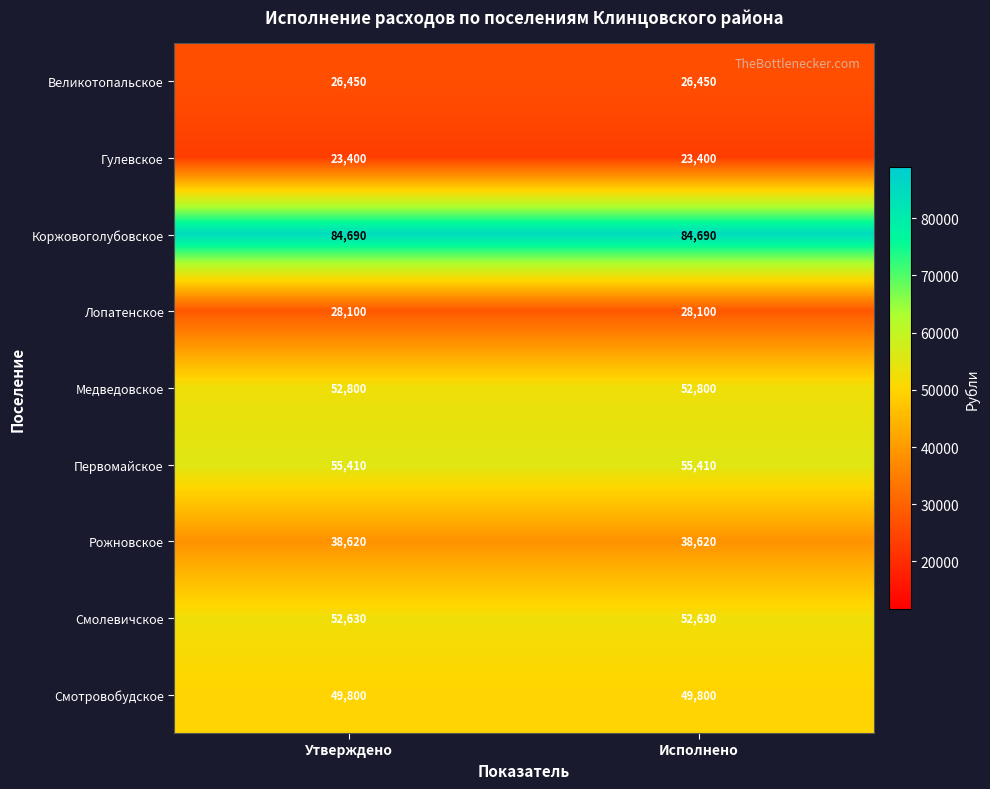

Rank the series by their maximum value, from highest to lowest.

Коржовоголубовское, Первомайское, Медведовское, Смолевичское, Смотровобудское, Рожновское, Лопатенское, Великотопальское, Гулевское